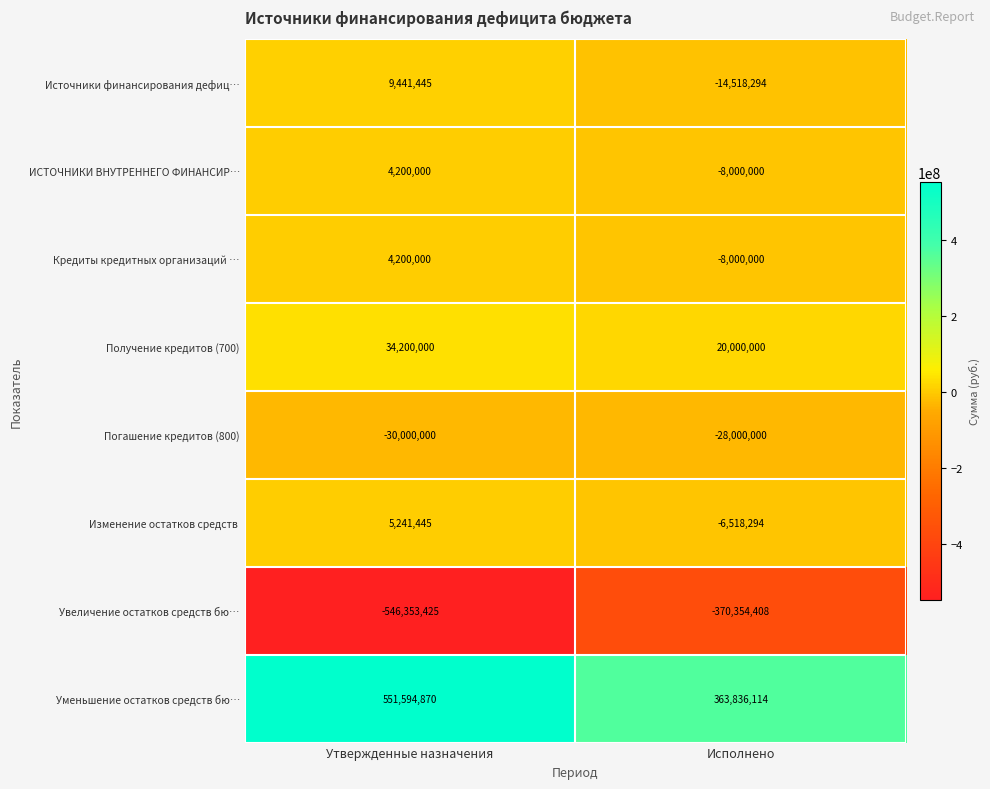

At how many categories does at least one series exceed 112372369?

2